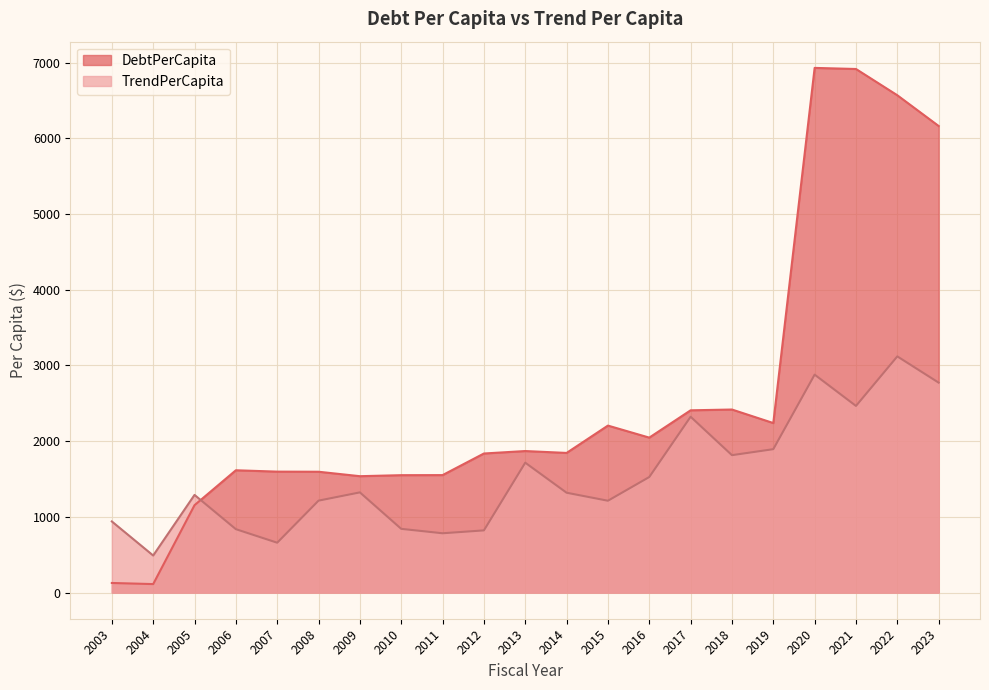

What is the greatest value displayed?

6932.6